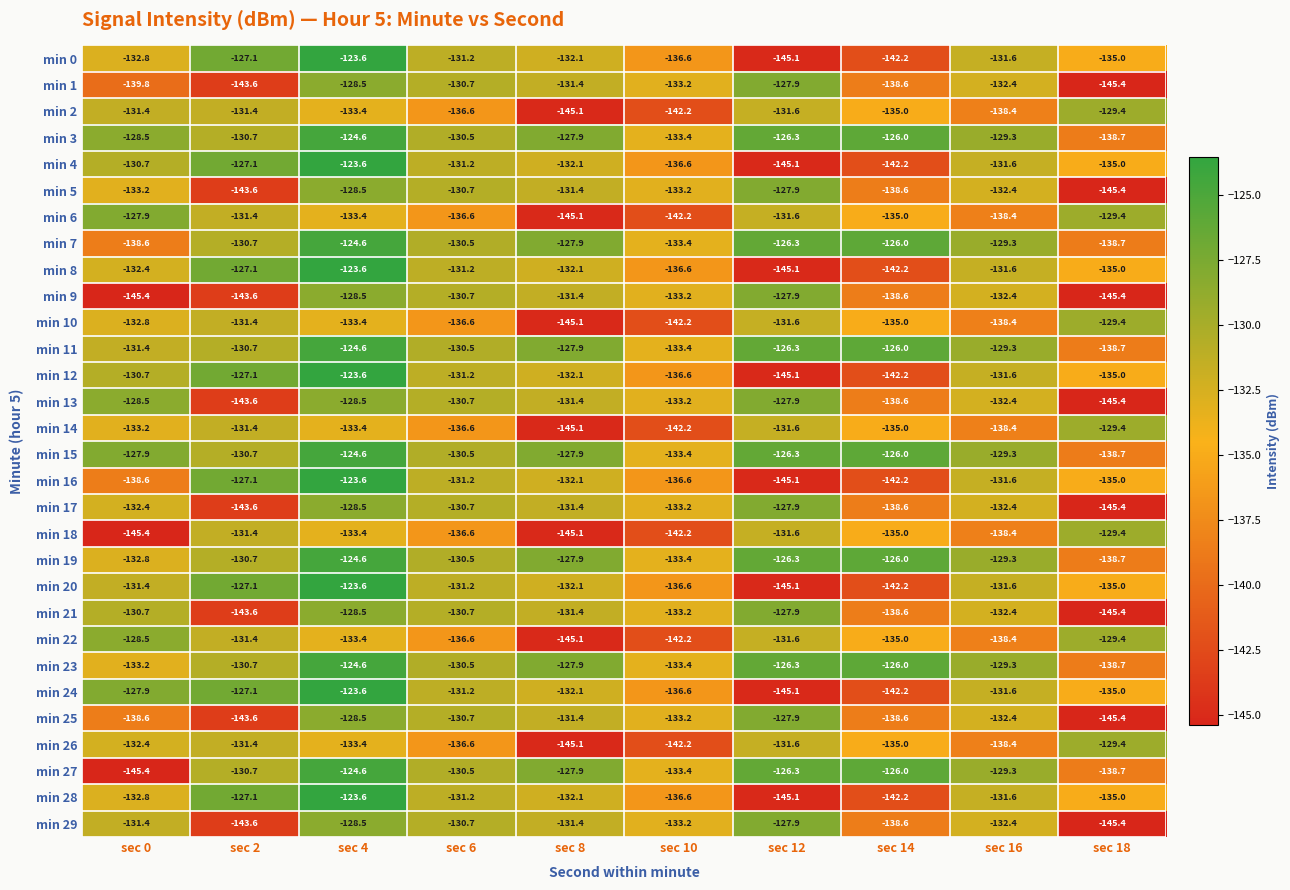

Between sec 0 and sec 6, which series saw the biggest shift?

min 27